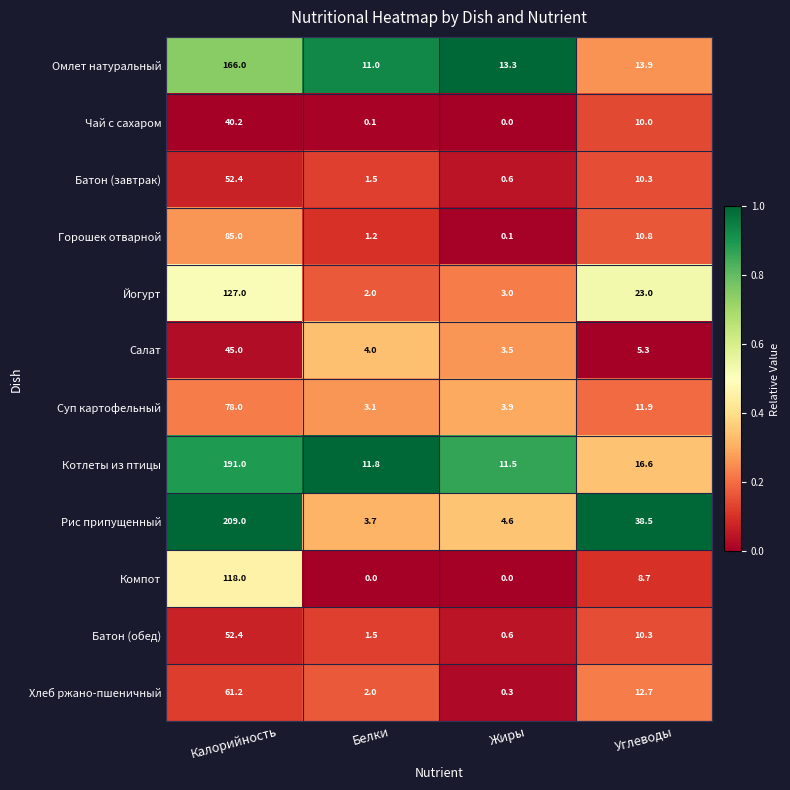

Where does the Чай с сахаром series first go above 10?

Калорийность